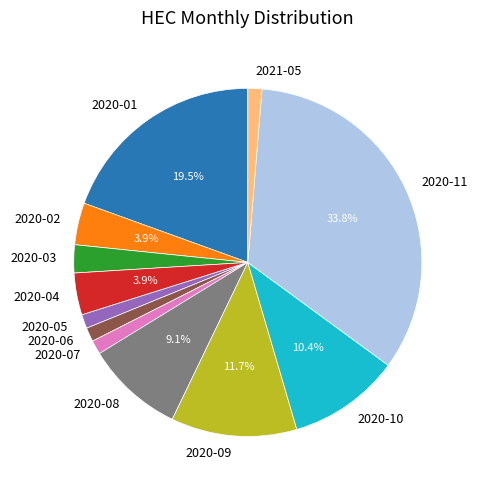

Count the number of slices in the pie.

12